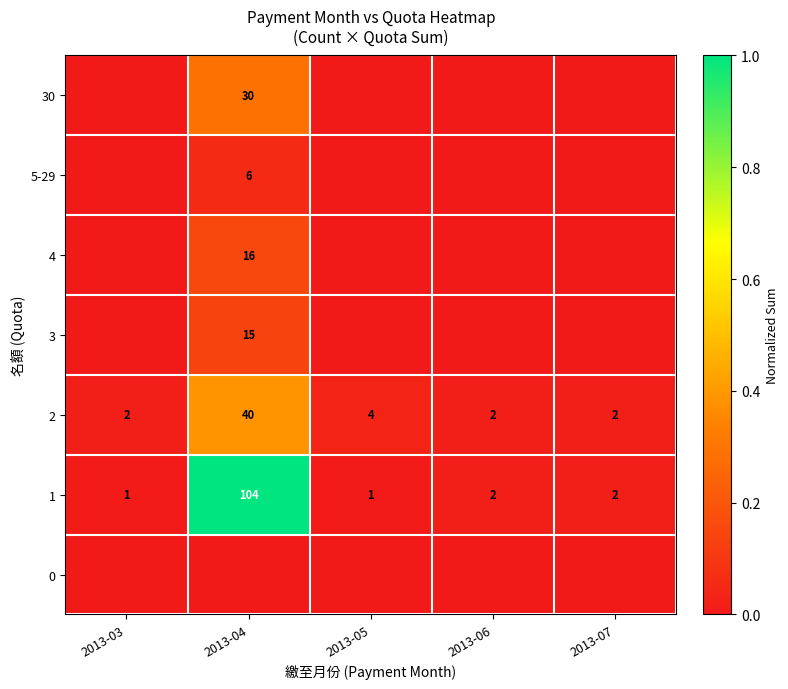

Where does the 1 series first go above 2?

2013-04